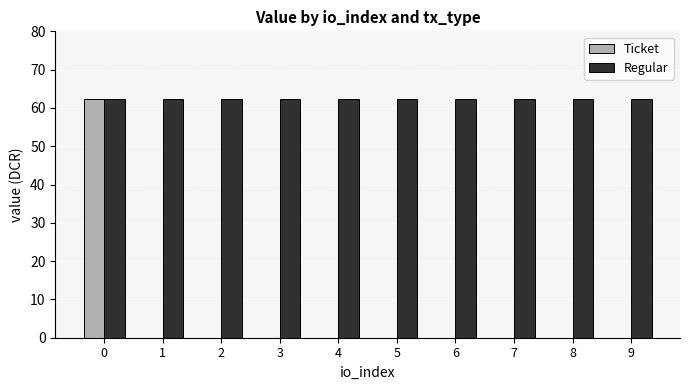

The value of Regular at 8 is 86.6. True or false?

False